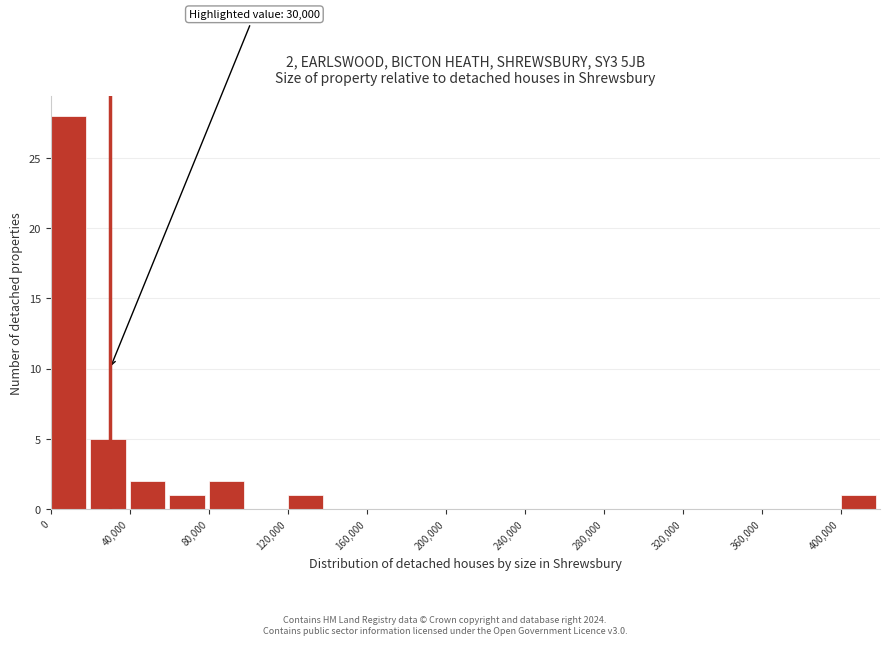

Which range on the x-axis has the tallest bar?

0 to 20000